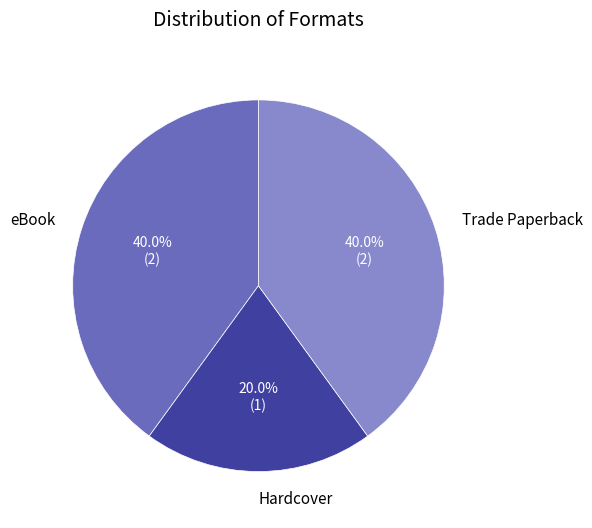

What percentage do eBook and Hardcover together represent?

60.0%